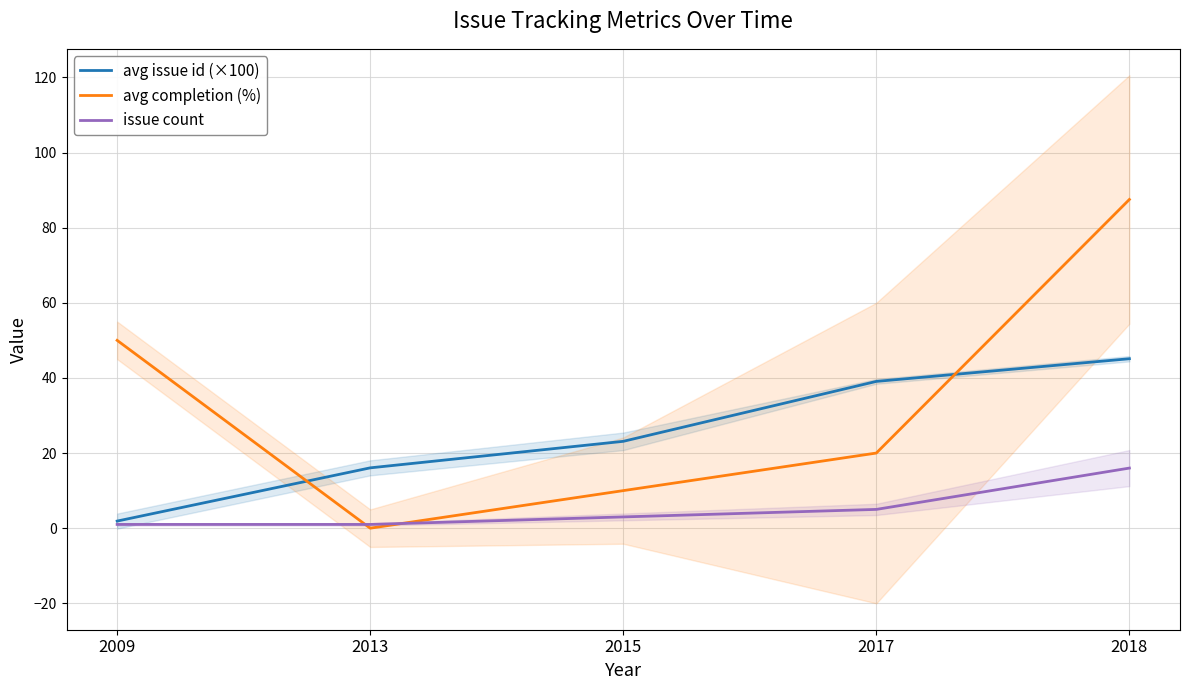

Which series has the widest spread of values?

avg completion (%)